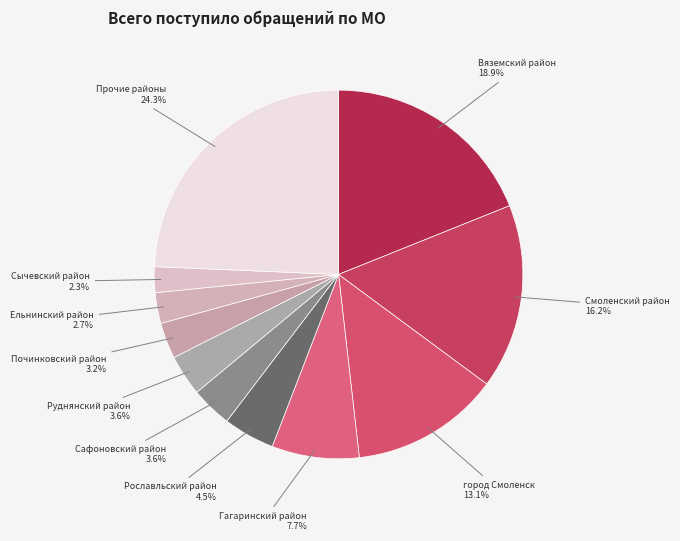

Count the number of slices in the pie.

11